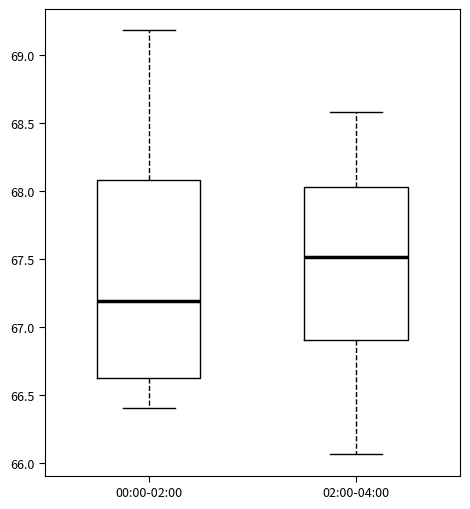

Reading left to right, read every box against the y-axis: the position of its median line, the range the box covers, and the ends of its whiskers. The values are not printed on the chart, so give them approximately, as read against the axis.

00:00-02:00: median 67.20, box 66.60 to 68.10, whiskers 66.40 to 69.20
02:00-04:00: median 67.50, box 66.90 to 68.05, whiskers 66.05 to 68.60